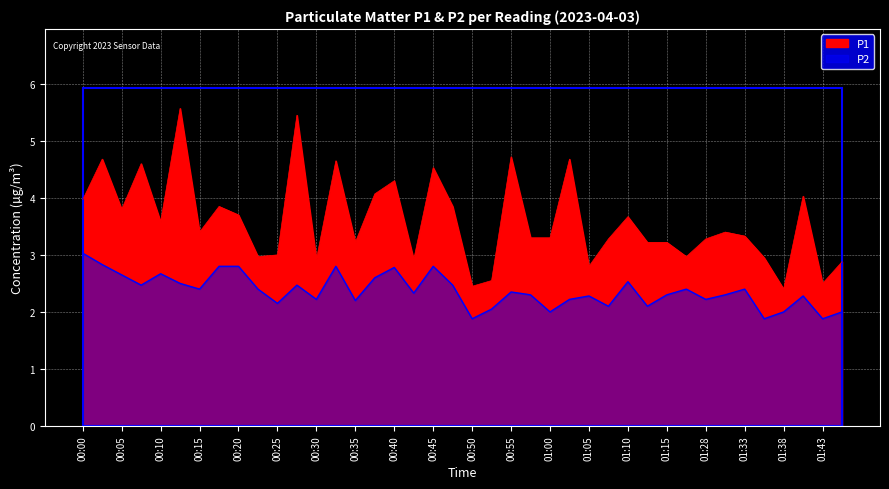

Rank the series by their average value, from highest to lowest.

P1, P2